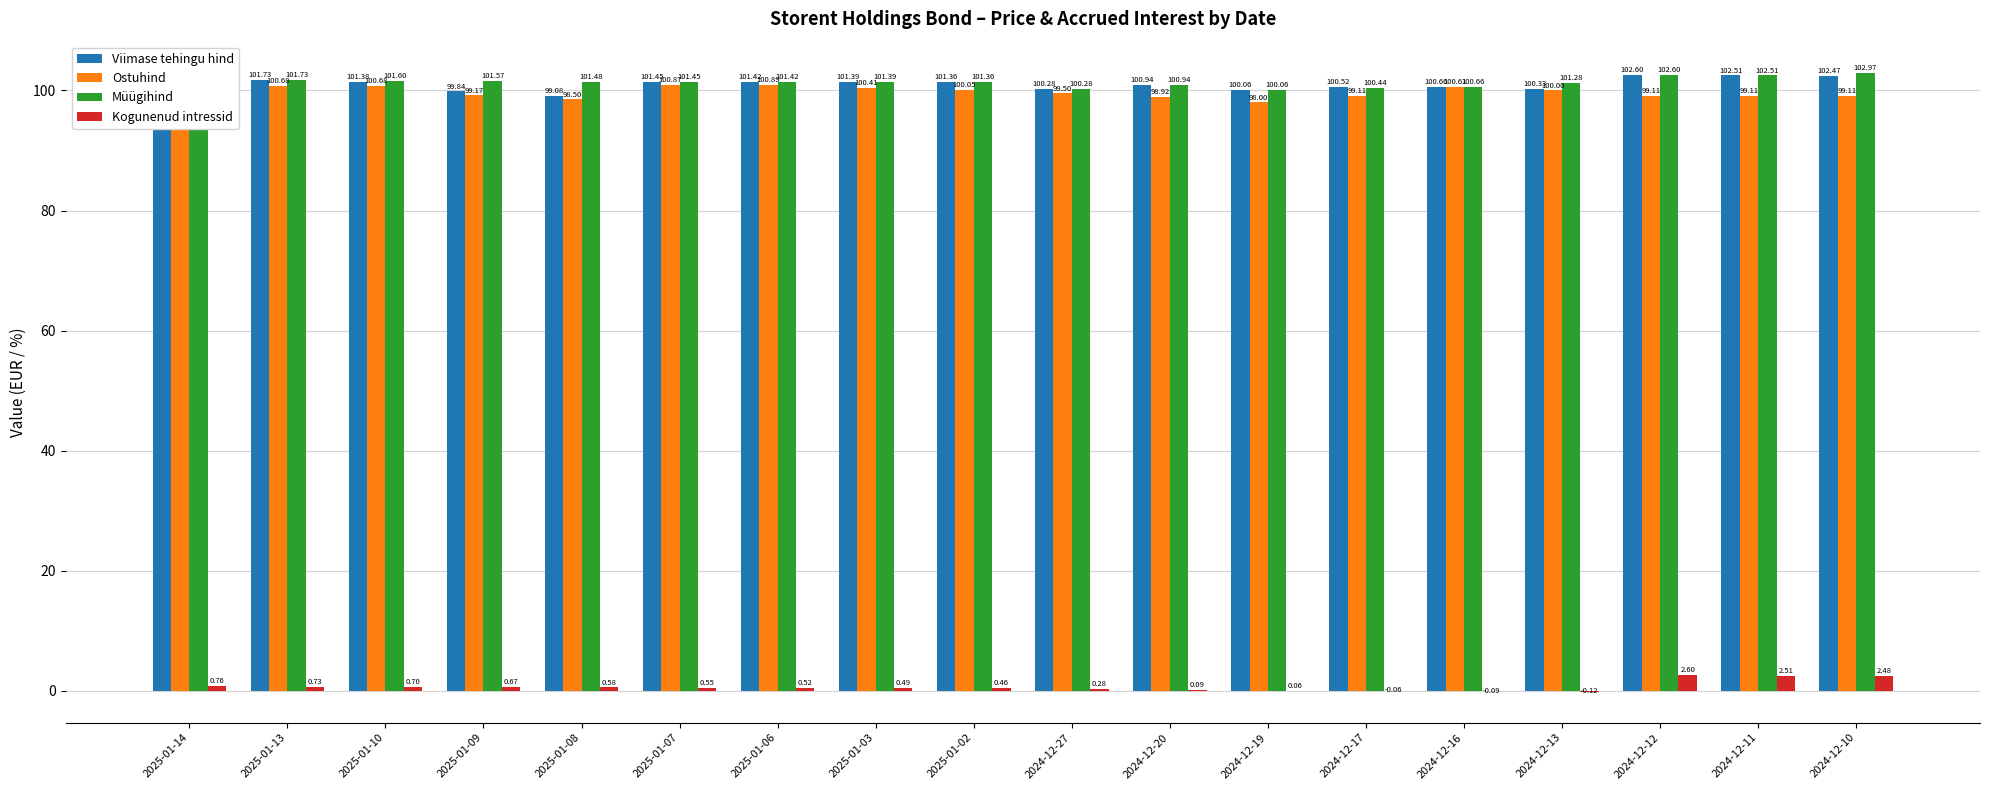

What is the spread (max minus min) of values at 2025-01-03?

100.9